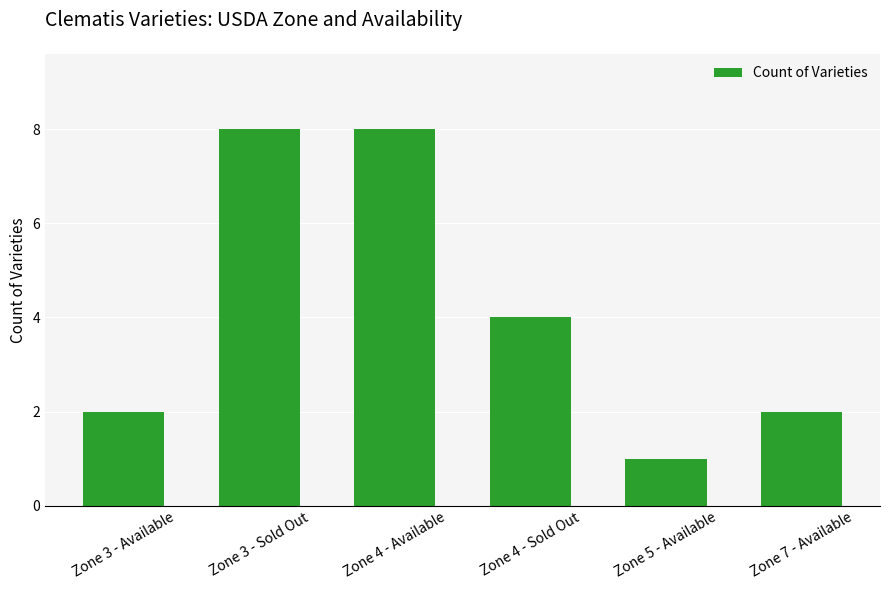

The chart shows a value of 1 at Zone 3 - Available. True or false?

False